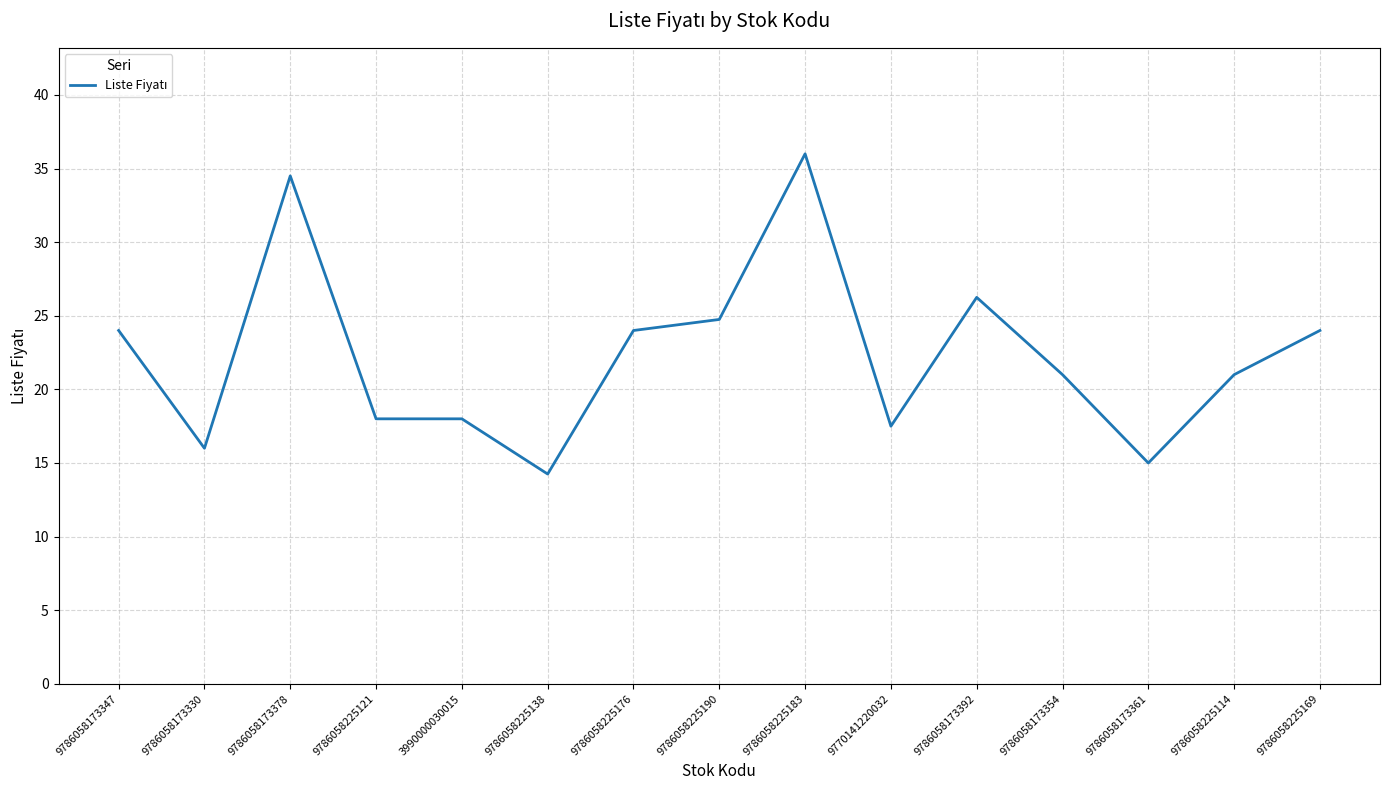

The value at 9786058173392 is 43.5. True or false?

False